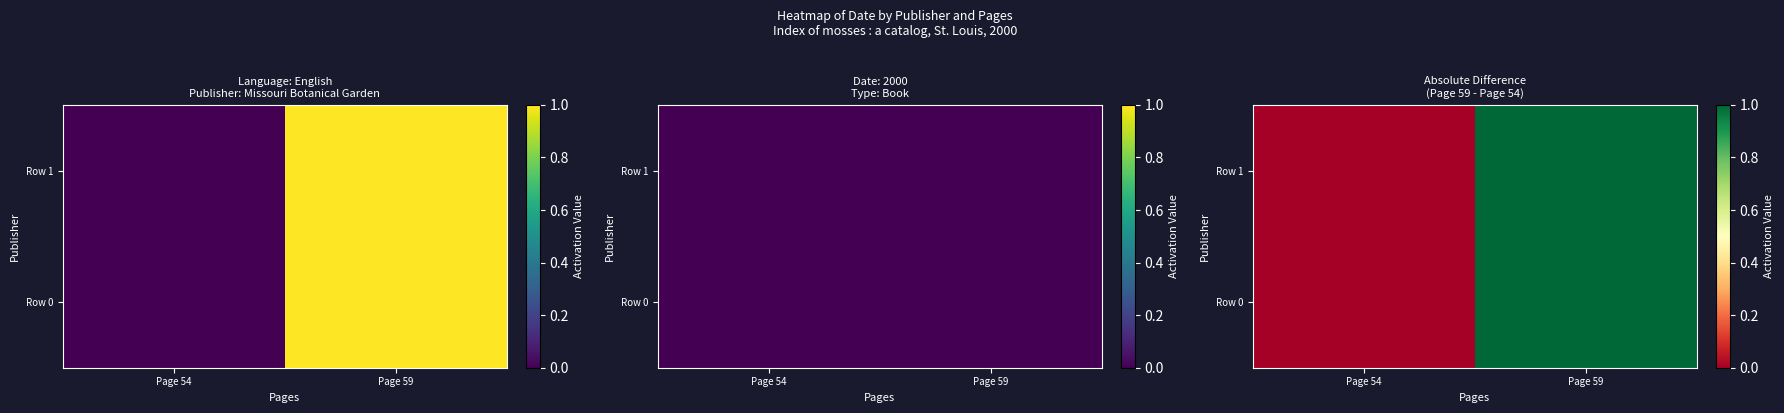

At which category does the chart reach its minimum across all series?

Page 54